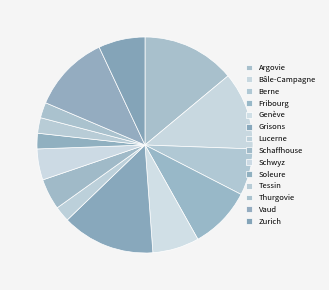

Count the number of slices in the pie.

14